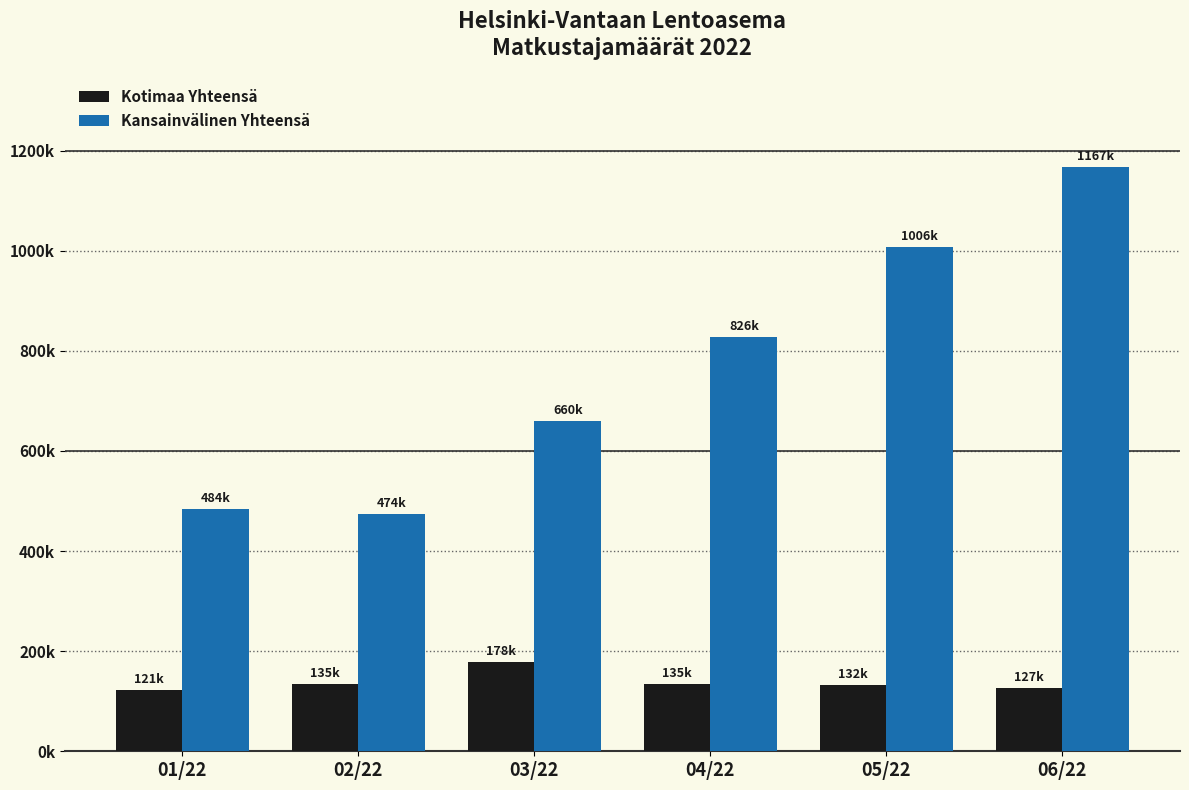

Are the bars horizontal?

No